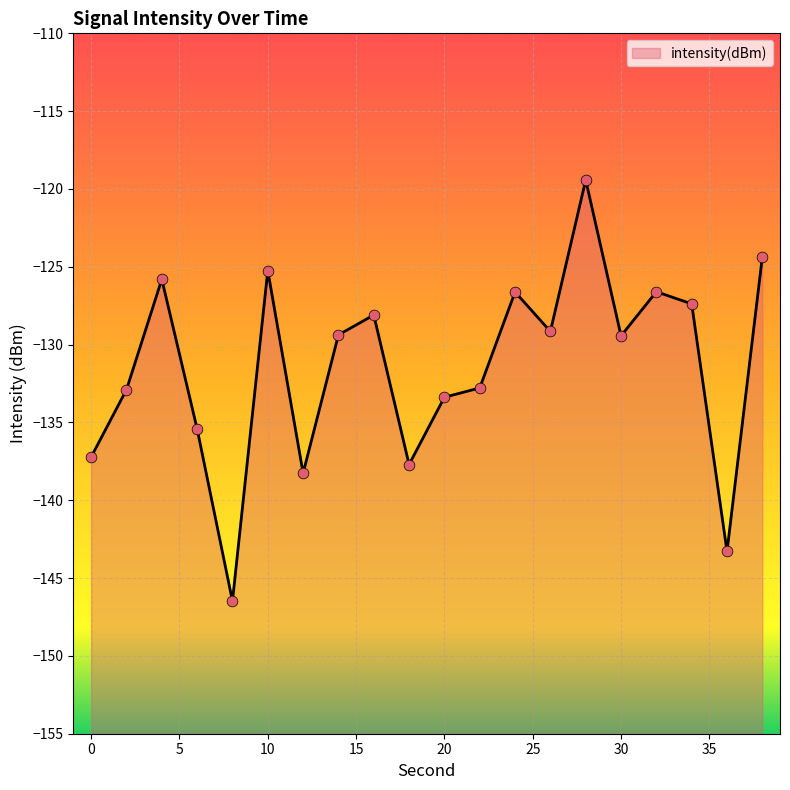

What is the change in value from 10 to 36?

-18.0